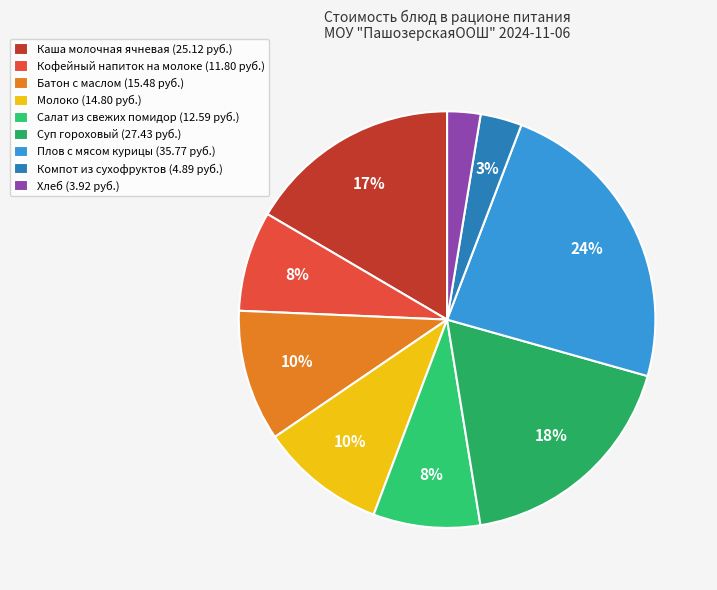

Count the number of slices in the pie.

9